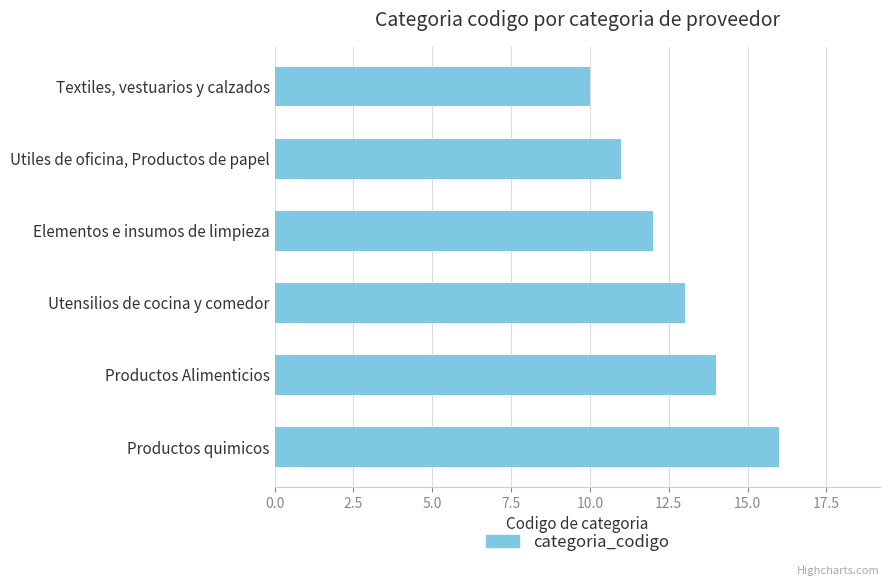

The chart shows a value of 16 at Productos quimicos. True or false?

True